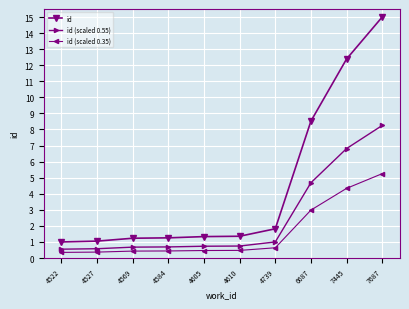

Does the chart display data point markers on the line(s)?

Yes